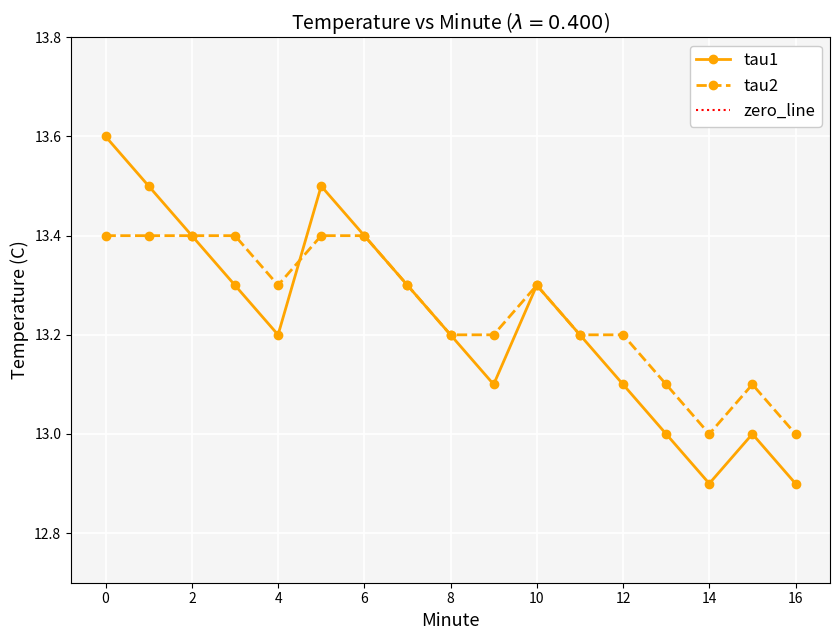

True or false: zero_line and tau1 intersect in this chart.

False